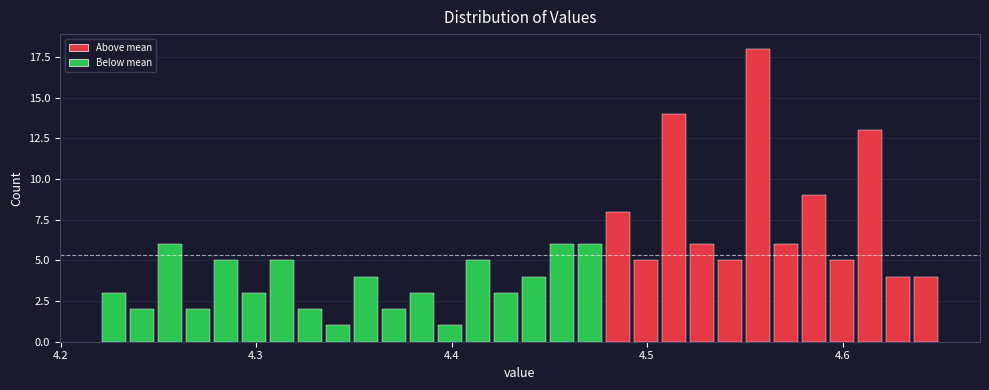

Around what value on the x-axis is the tallest bar? Give the approximate position of its centre, as read against the axis.

4.56